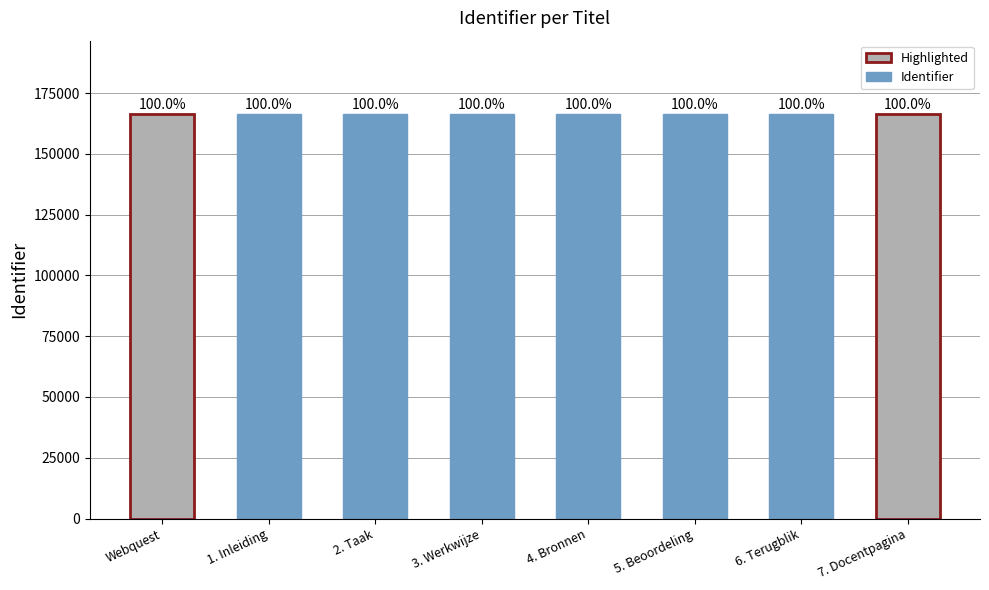

What is the average value?

166569